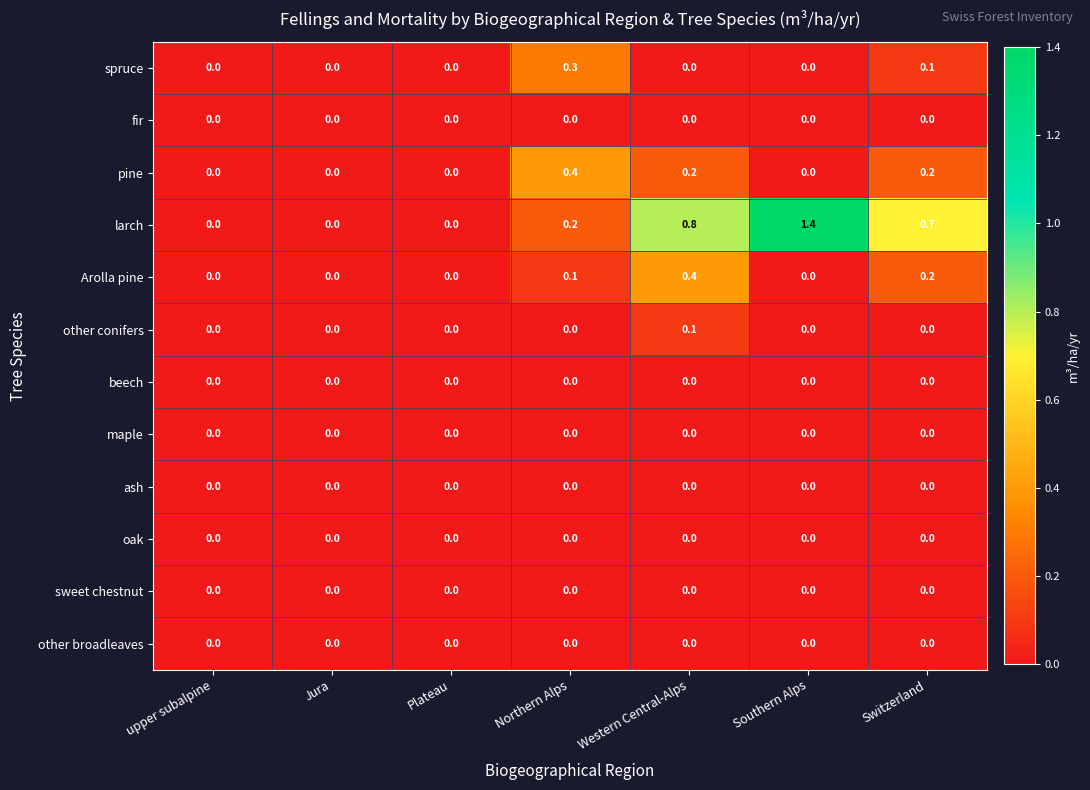

What is the difference between the maximum and minimum values in the pine series?

0.4